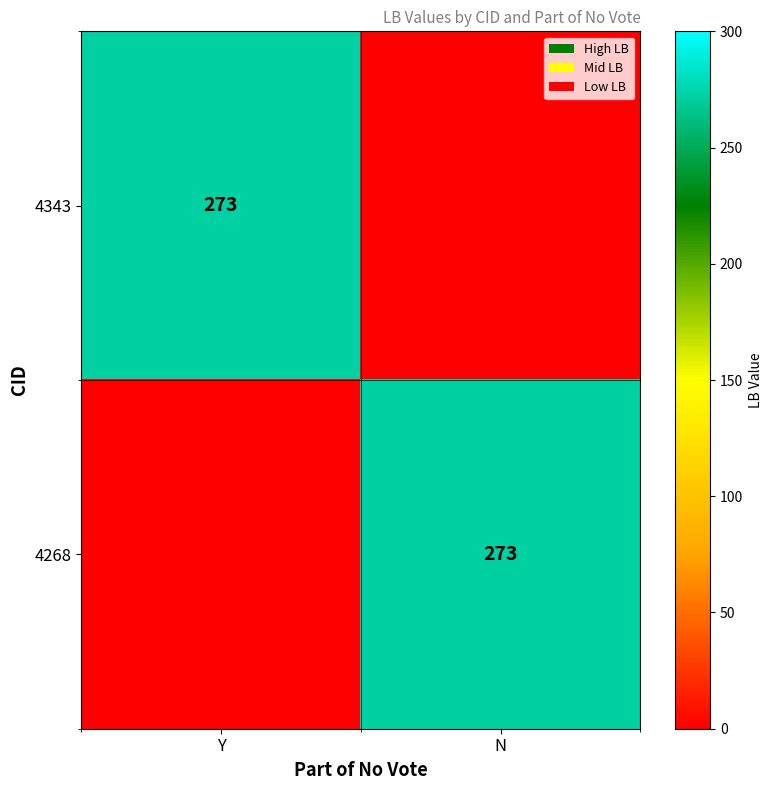

The value of 4268 at N is 273. True or false?

True